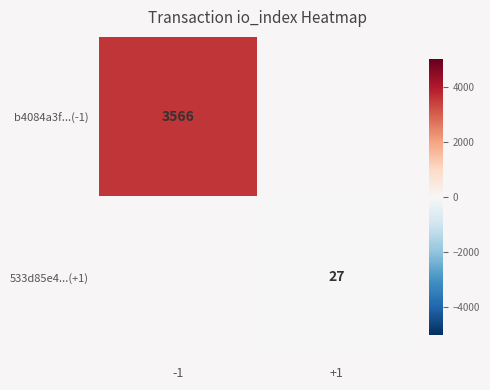

How many series are shown in this chart?

2